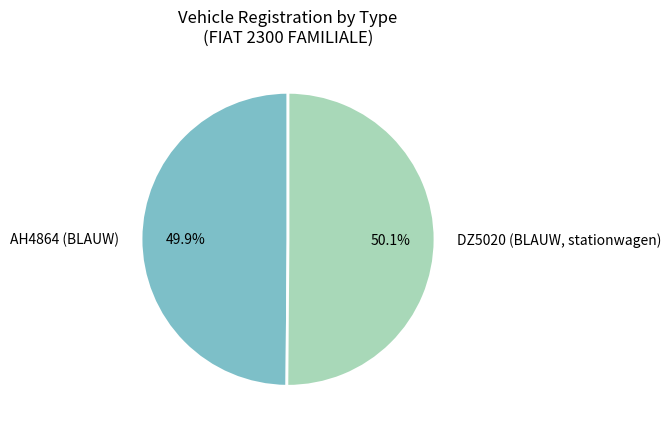

Is there any slice that represents more than half of the pie?

Yes